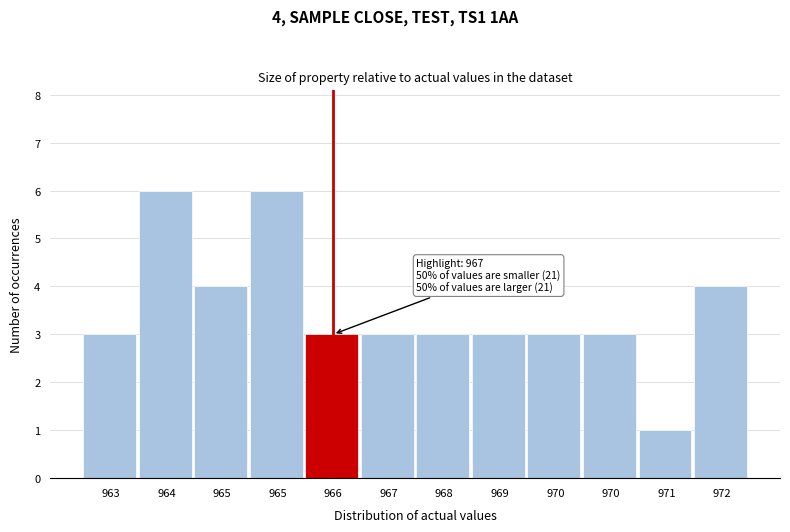

How many data points does each series have?

12